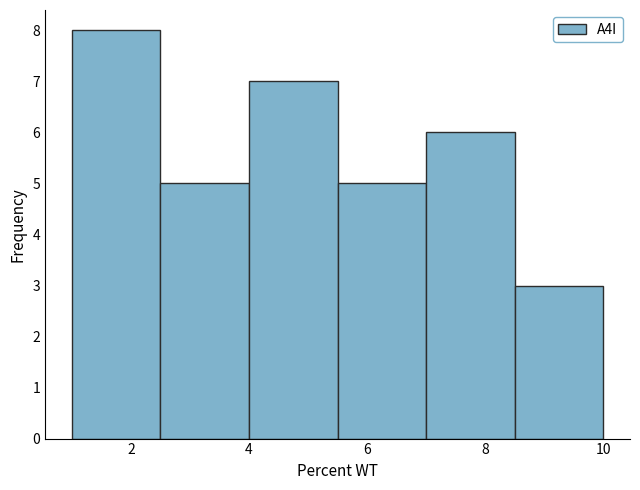

Over which range of the x-axis is the bar tallest?

1.0 to 2.5